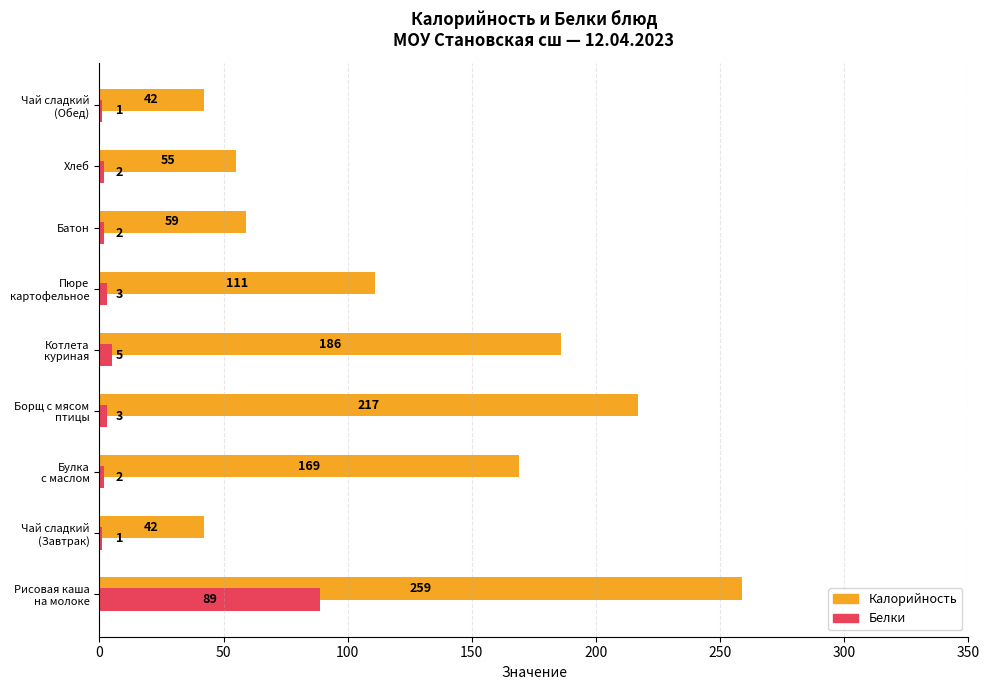

The value of Белки at Хлеб is 2. True or false?

True